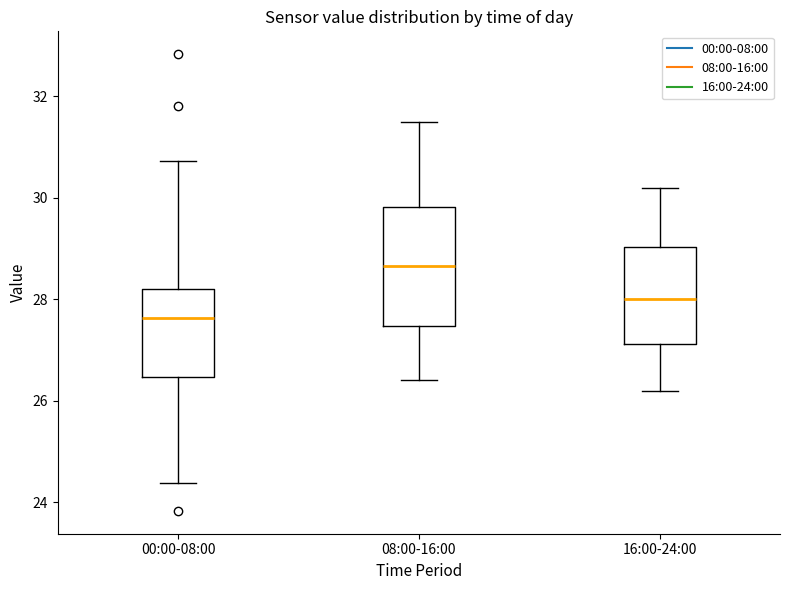

Reading left to right, transcribe this box plot: for each box, give where its median line is, the range the box spans, and where its two whiskers end, as read against the y-axis. The values are not printed on the chart, so give them approximately, as read against the axis.

00:00-08:00: median 27.6, box 26.4 to 28.2, whiskers 24.4 to 30.8
08:00-16:00: median 28.6, box 27.4 to 29.8, whiskers 26.4 to 31.6
16:00-24:00: median 28.0, box 27.2 to 29.0, whiskers 26.2 to 30.2